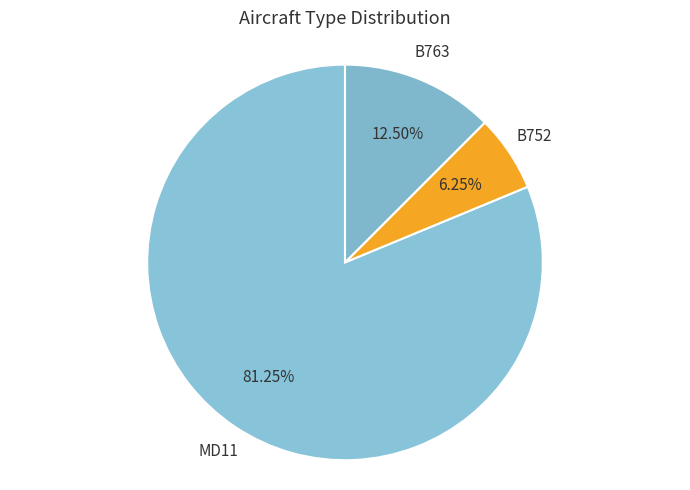

Count the number of slices in the pie.

3